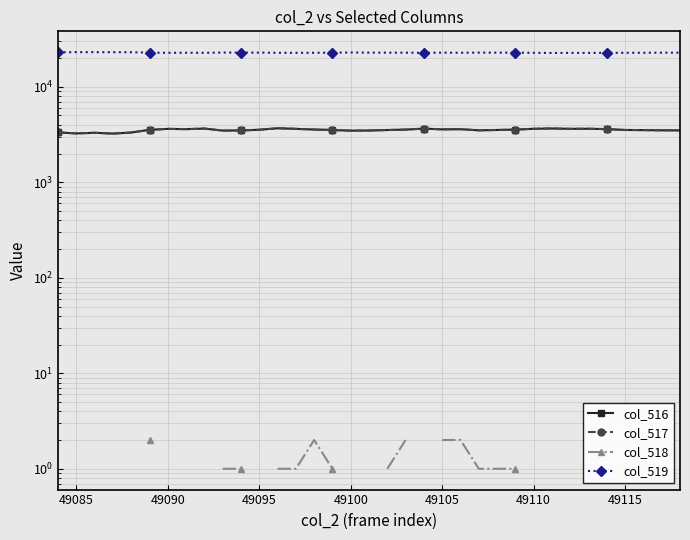

What is the approximate value of col_516 at 49085?

3245.0